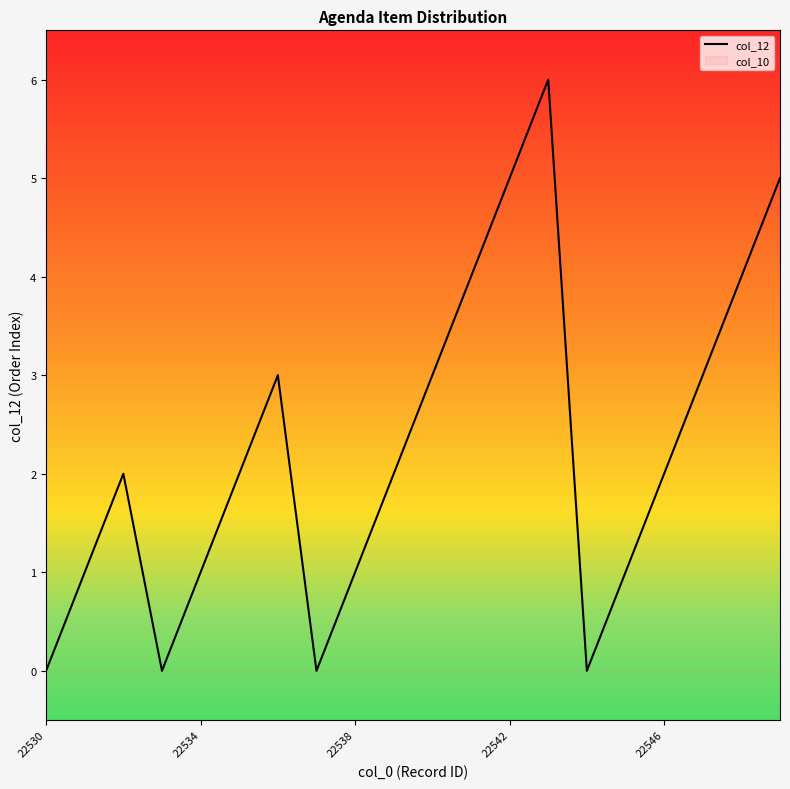

The value at 10 is 3. True or false?

True